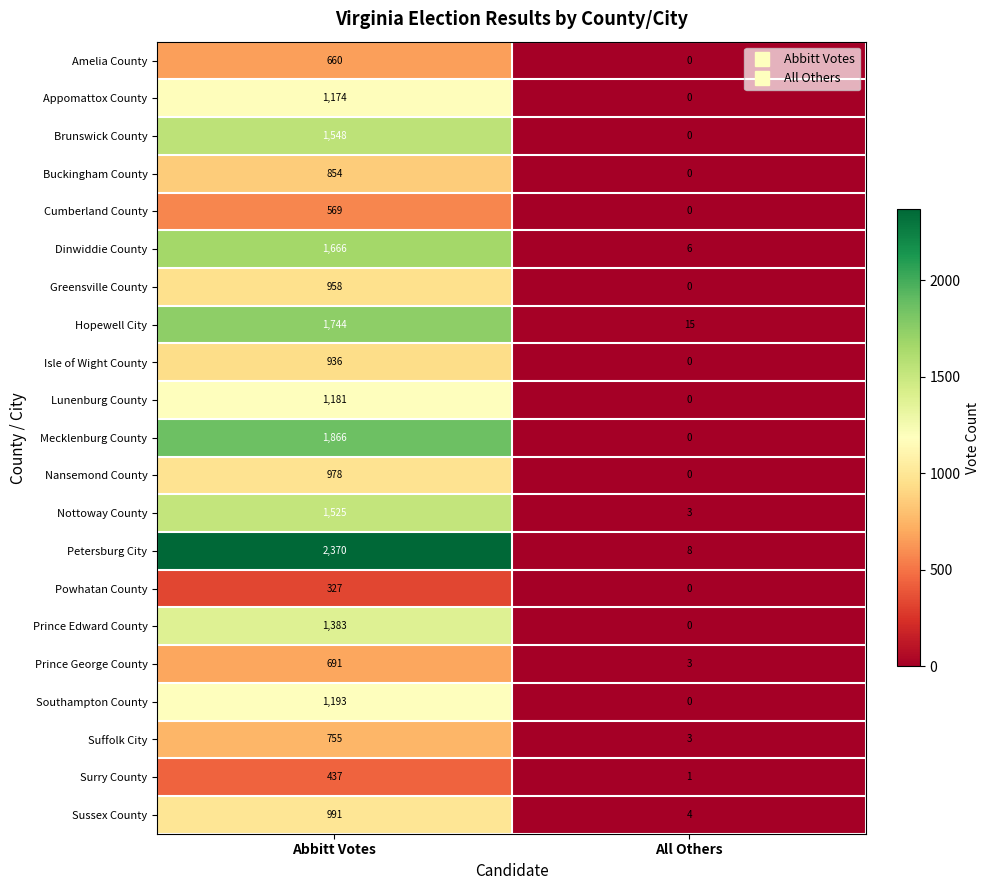

Between Abbitt Votes and All Others, which series saw the biggest shift?

Petersburg City